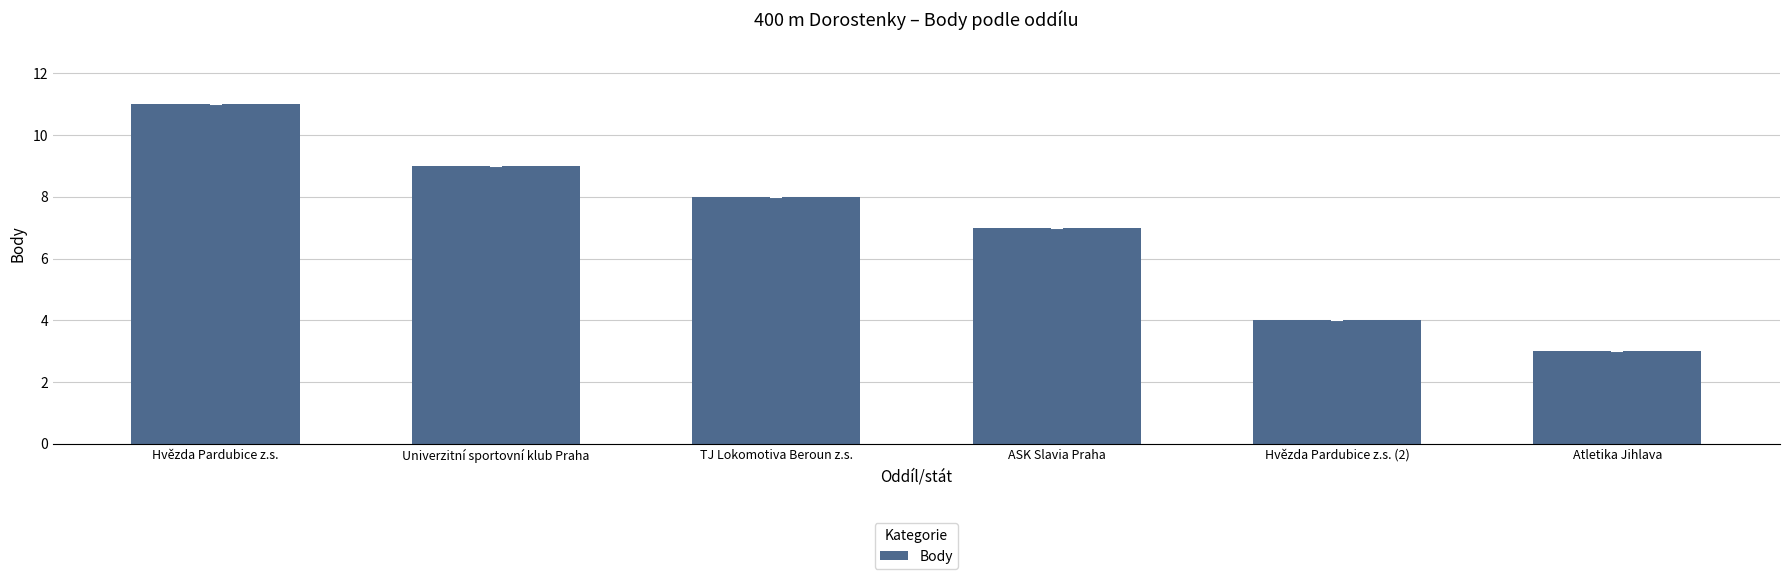

Reading left to right, what are all the values shown in this chart?

11	9	8	7	4	3